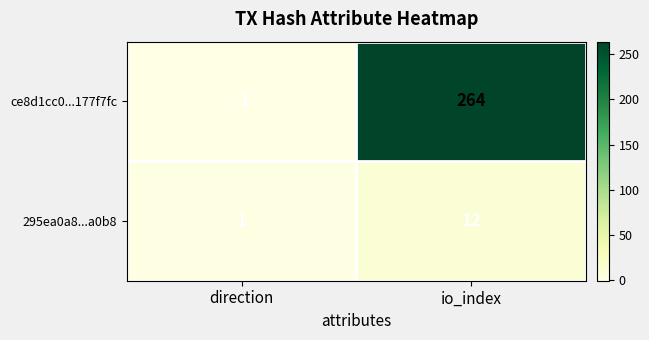

Is it true that 295ea0a8...a0b8 equals 2 at direction?

False